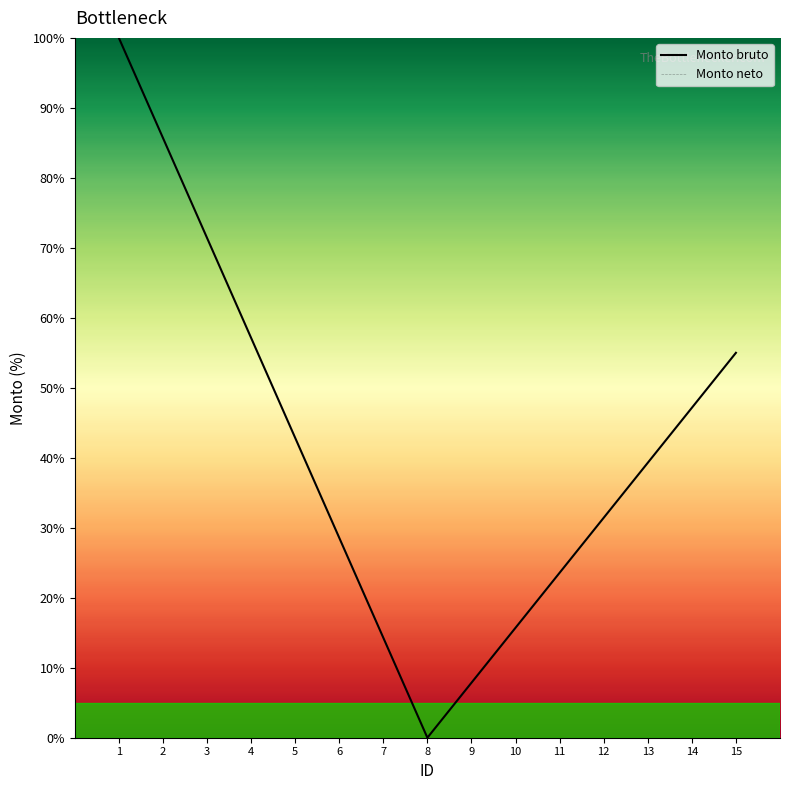

What is the total value across all series at 2?

85.7